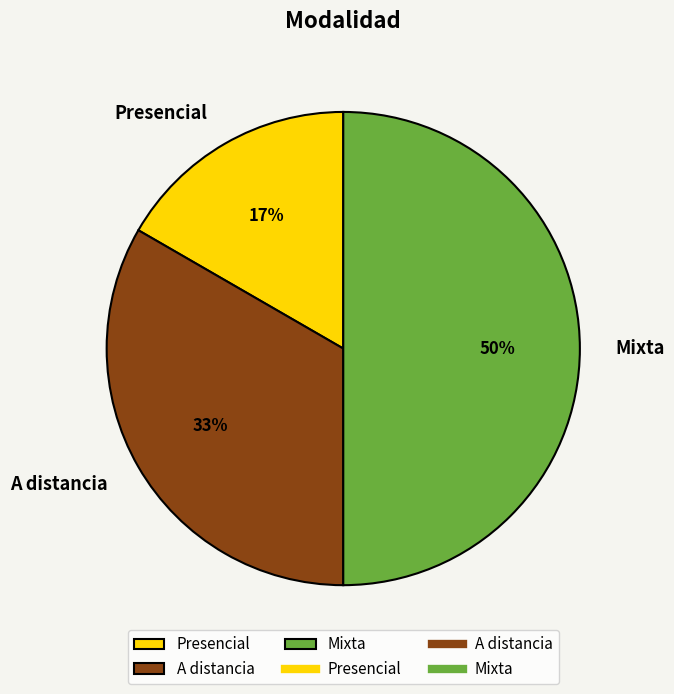

To the nearest percent, what is the difference between the largest and smallest slice percentages?

33%